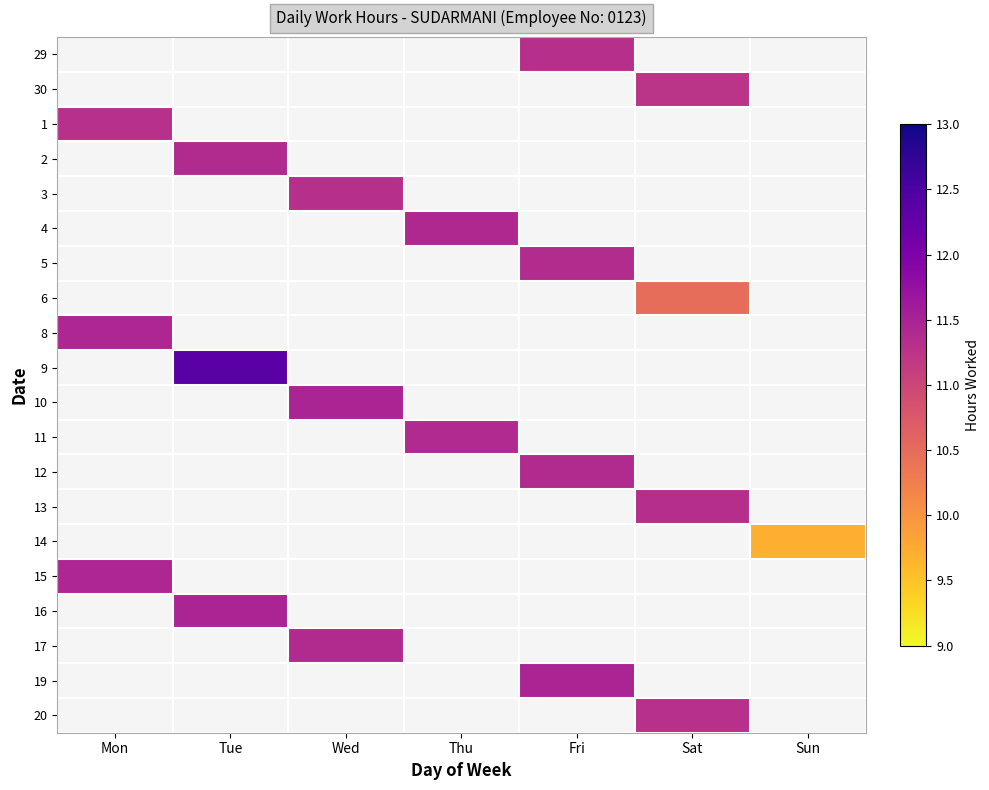

How many data points does each series have?

7